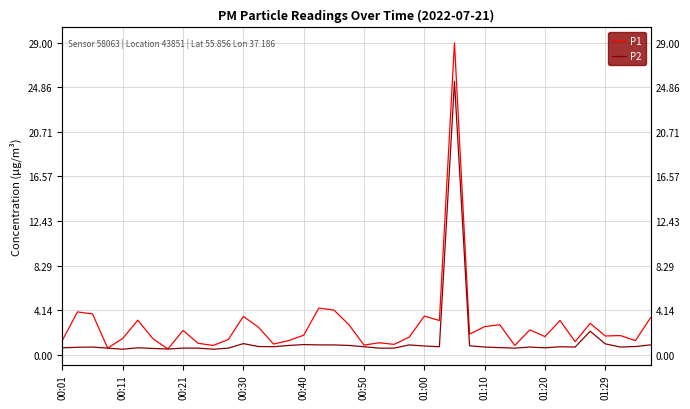

What is the spread (max minus min) of values at 00:30?

2.5